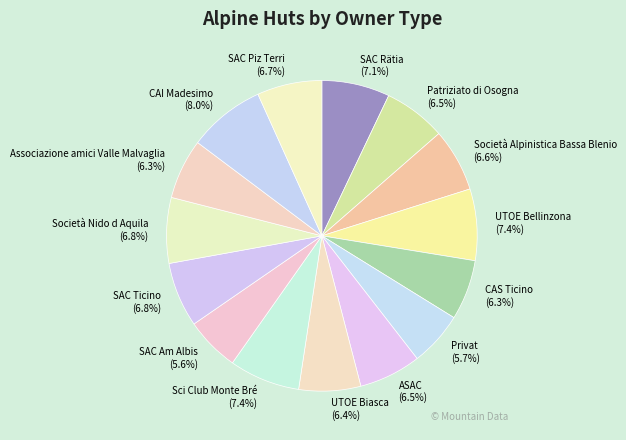

To the nearest percent, what percentage of the pie is UTOE Biasca?

6%